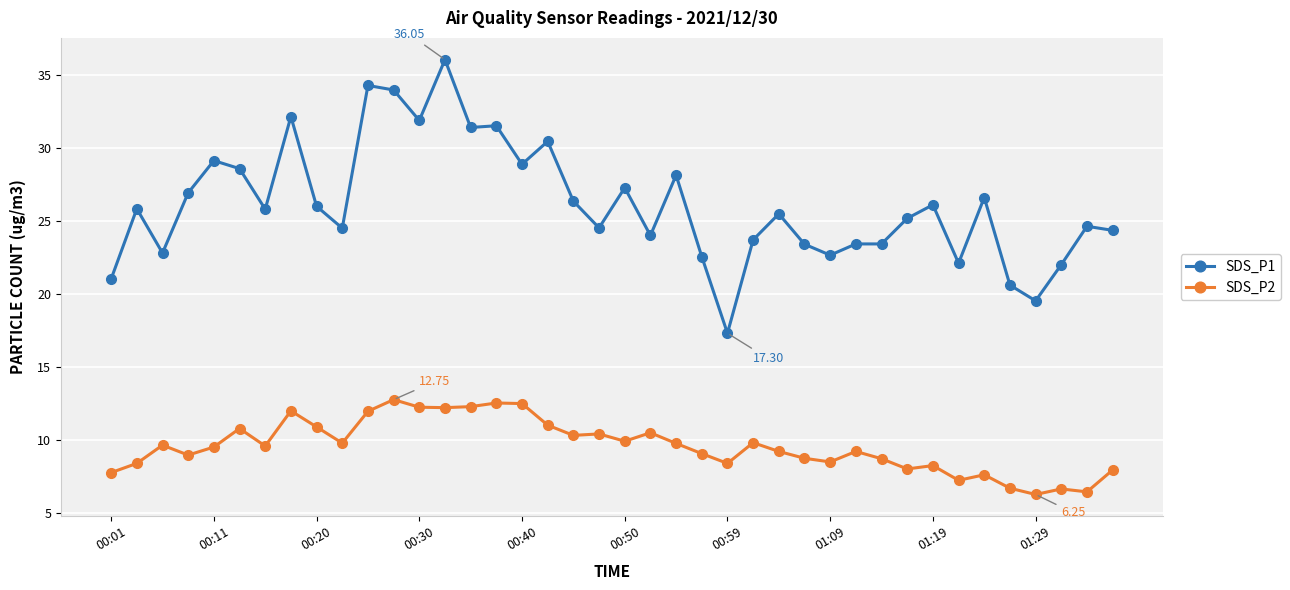

Which series has the largest range (max minus min)?

SDS_P1